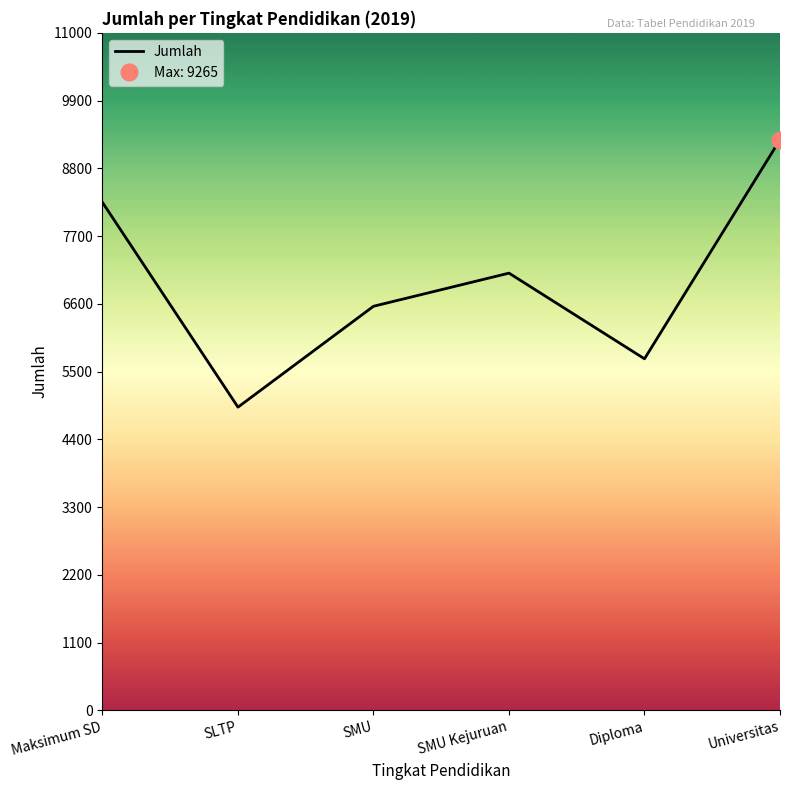

What position from the right is SLTP?

5